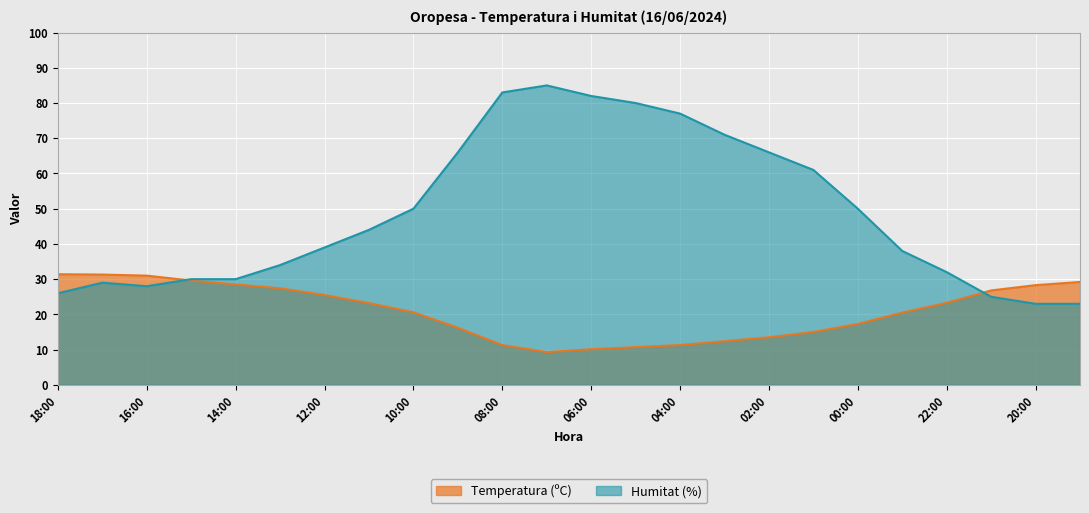

What is the approximate value of Humitat (%) at 01:00?

61.0